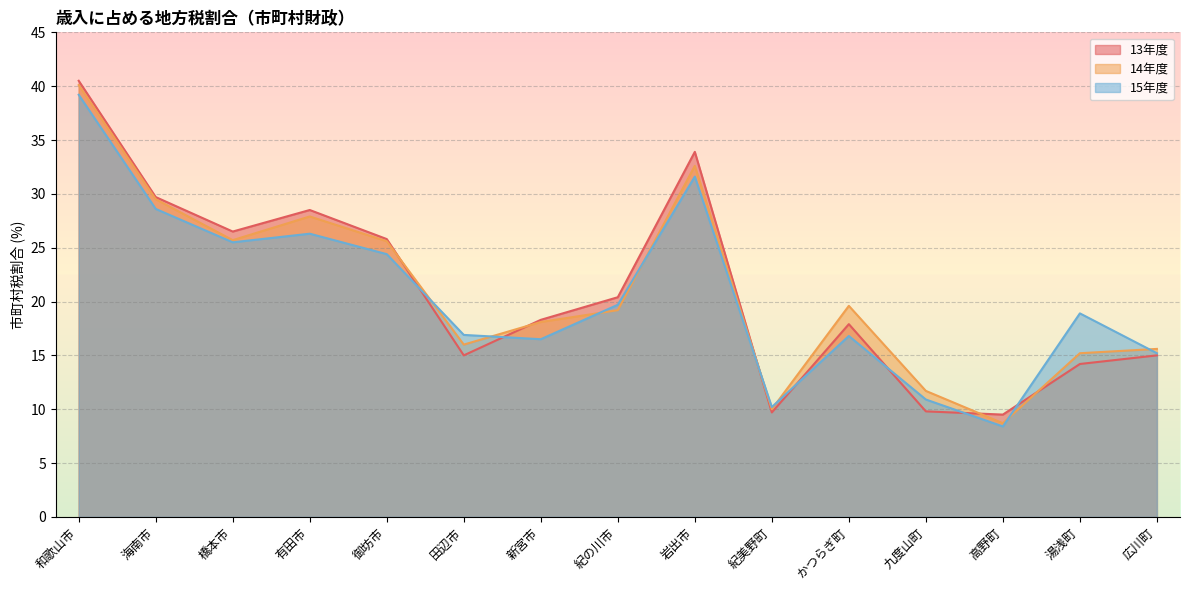

The value of 13年度 at 橋本市 is 47.0. True or false?

False